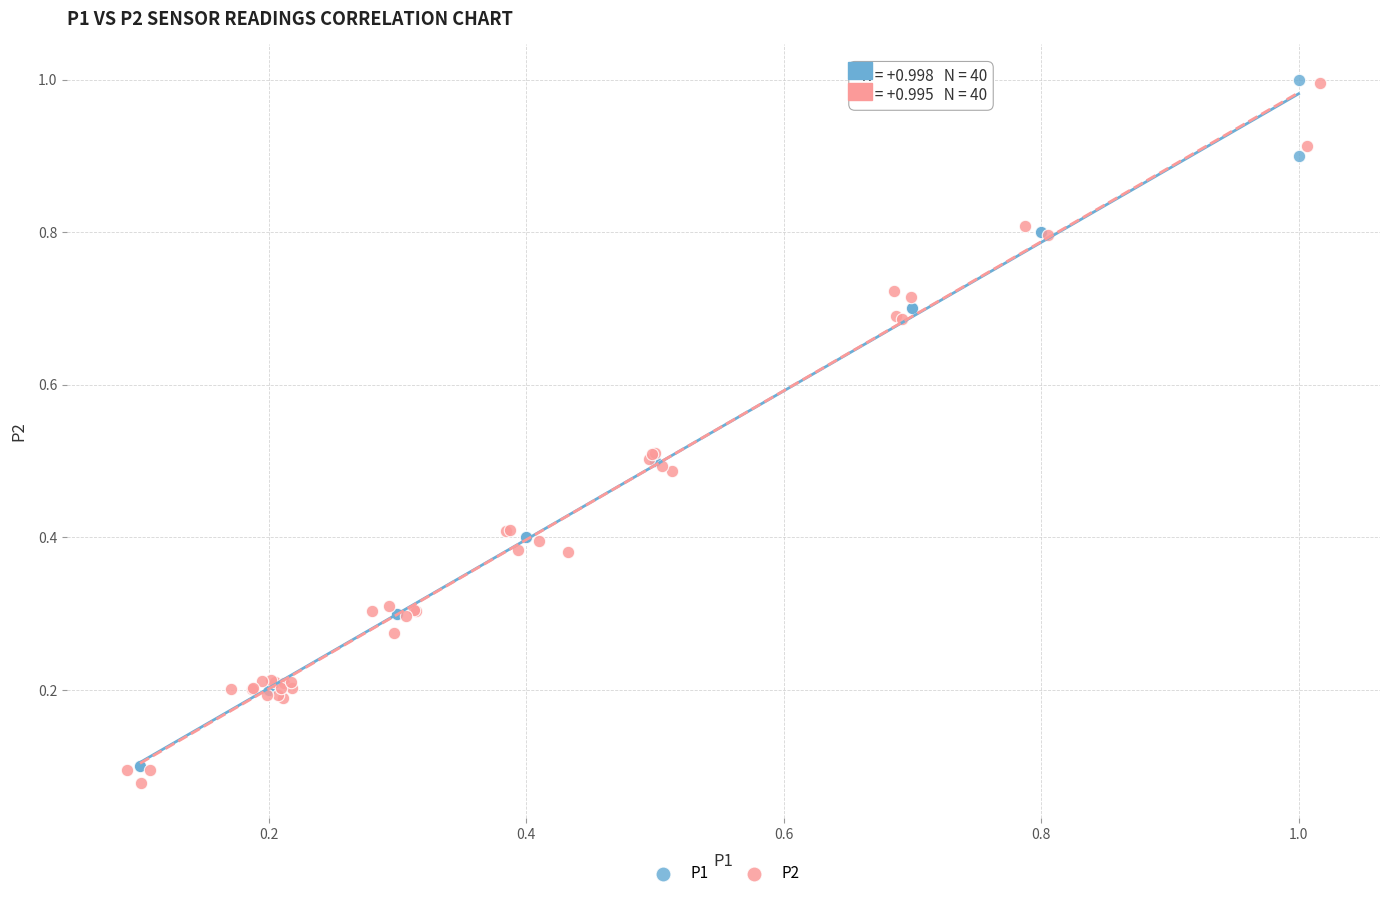

Which series has the widest spread of Y values?

P2